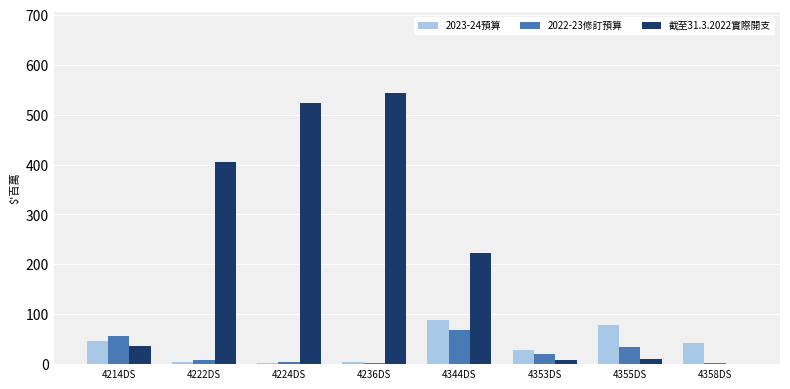

How many series are shown in this chart?

3